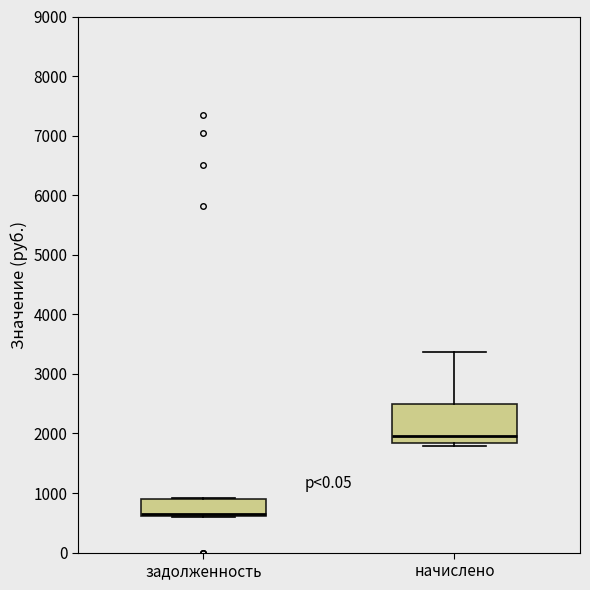

Reading left to right, read every box against the y-axis: the position of its median line, the range the box covers, and the ends of its whiskers. The values are not printed on the chart, so give them approximately, as read against the axis.

задолженность: median 600 (just above the box's lower edge), box 600 to 900, whiskers 600 to 900
начислено: median 2000, box 1800 to 2500, whiskers 1800 (just below the box's lower edge) to 3400